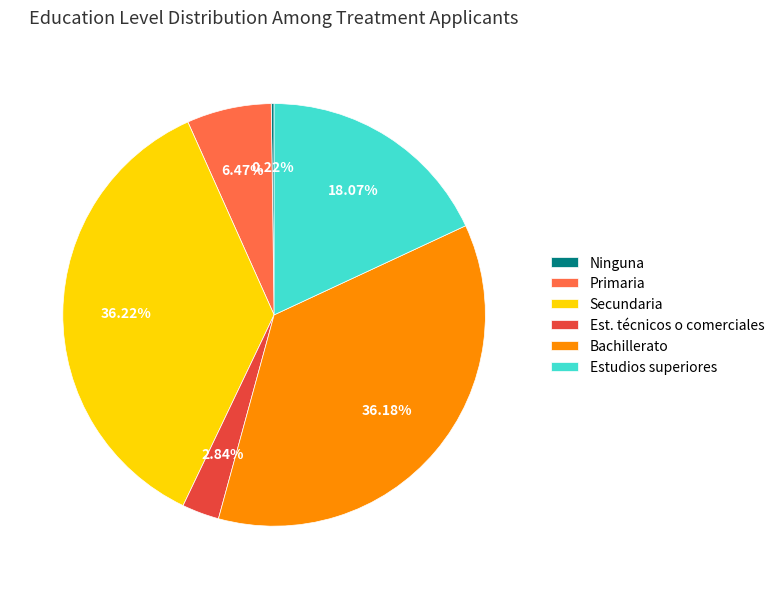

Is there a majority slice in this chart?

No